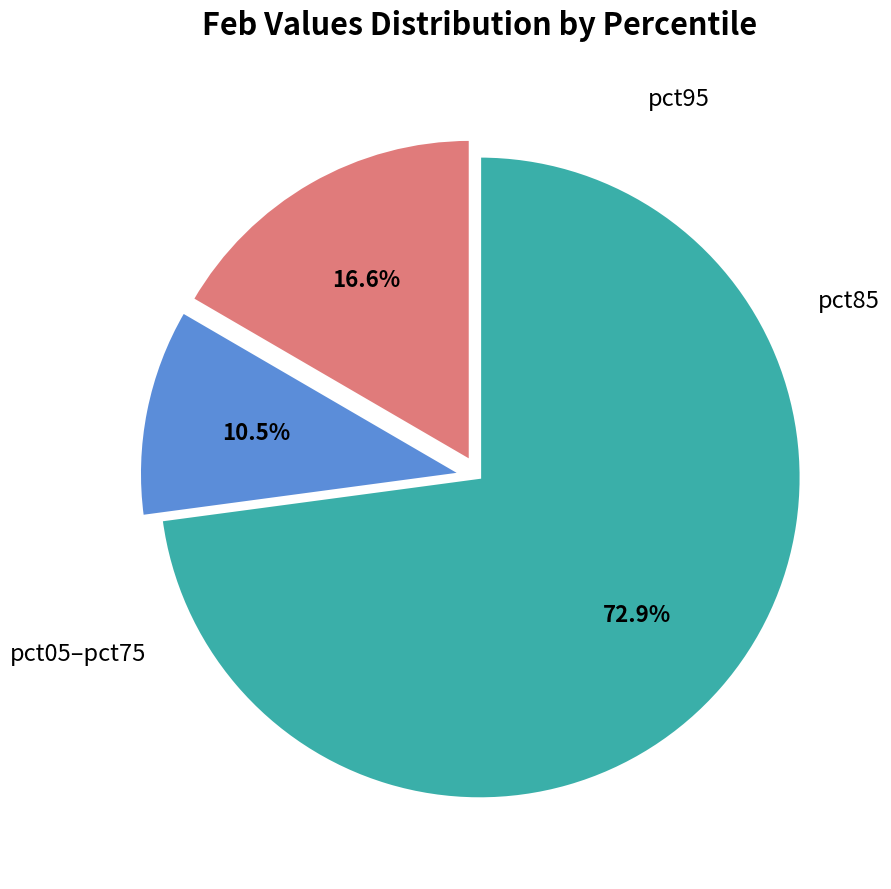

Does any single category account for the majority?

Yes